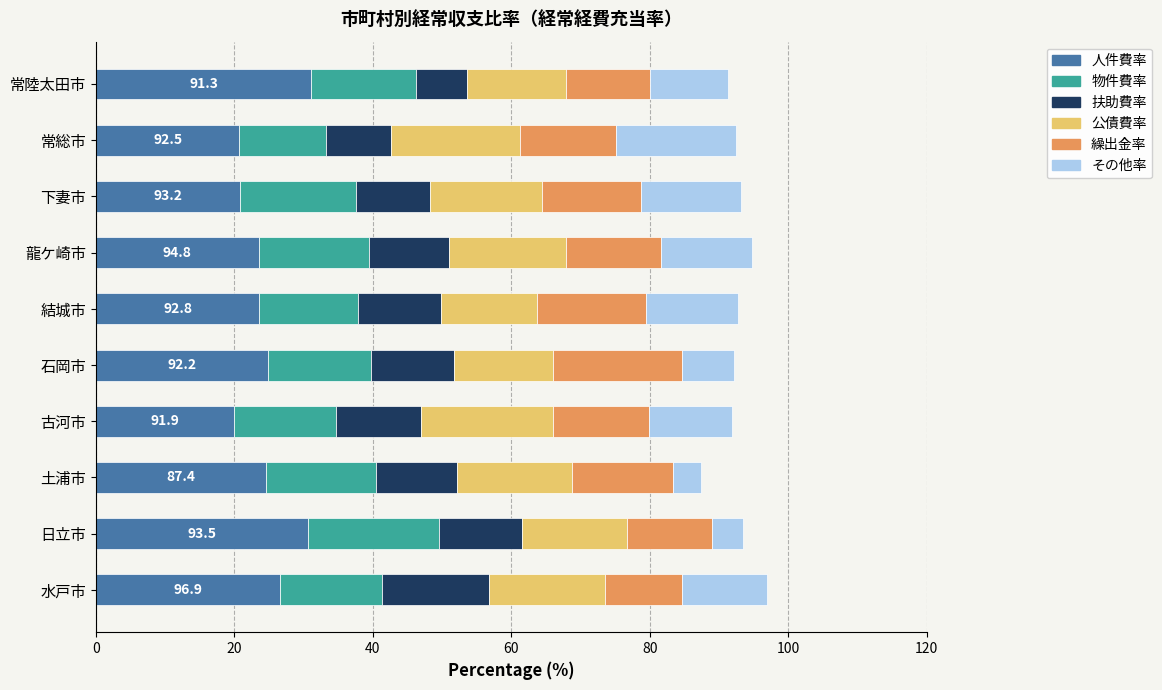

True or false: 人件費率 has a value of 30.2 at 常総市.

False